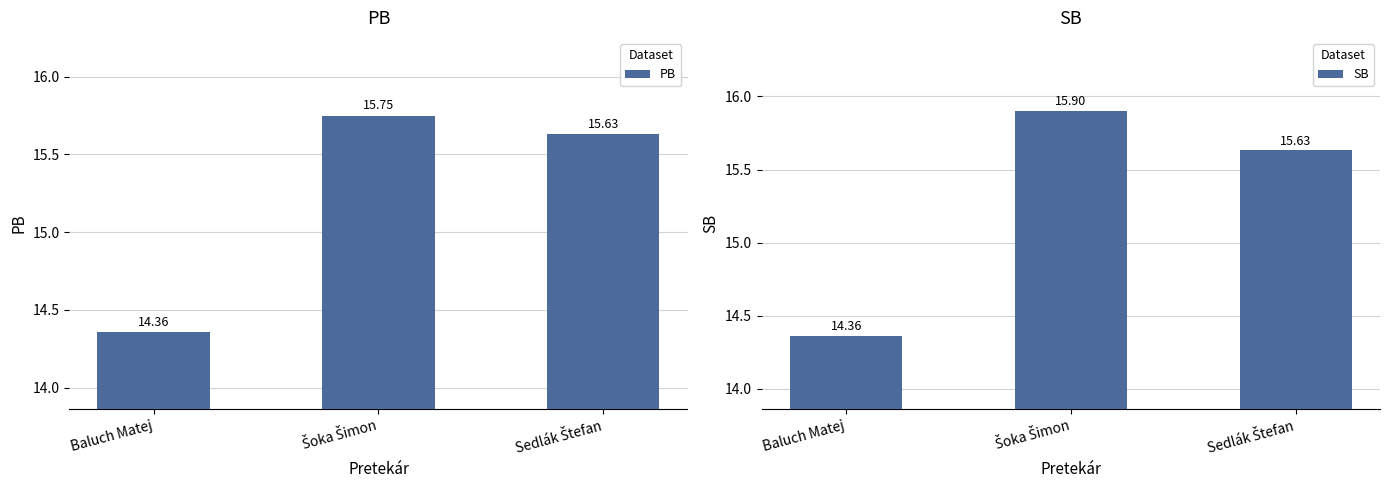

How many categories are shown in the chart?

3